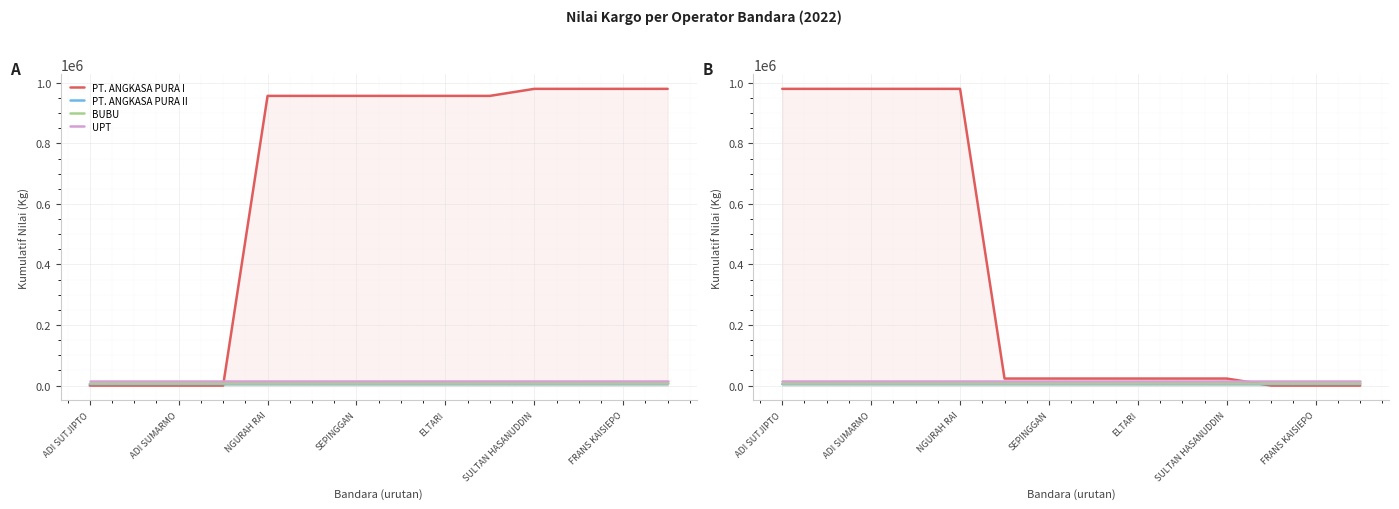

True or false: UPT has a value of 26805 at SEPINGGAN.

False